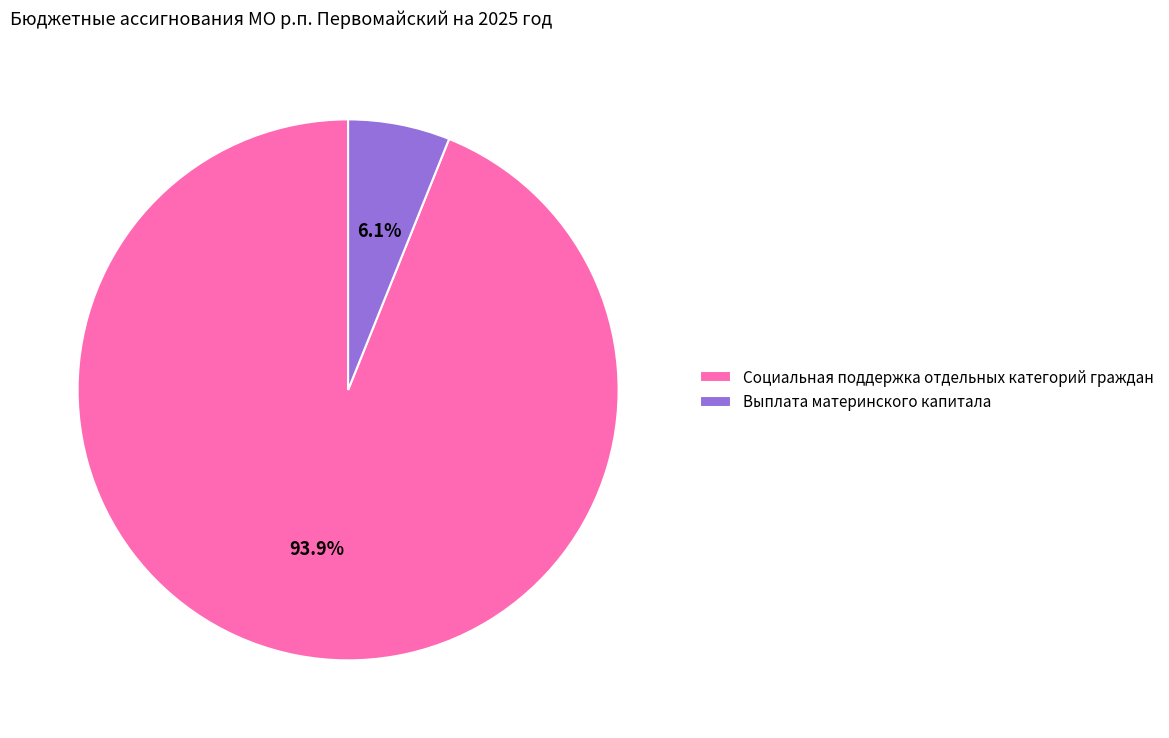

To the nearest percent, what is the combined percentage of Социальная поддержка отдельных категорий граждан and Выплата материнского капитала?

100%